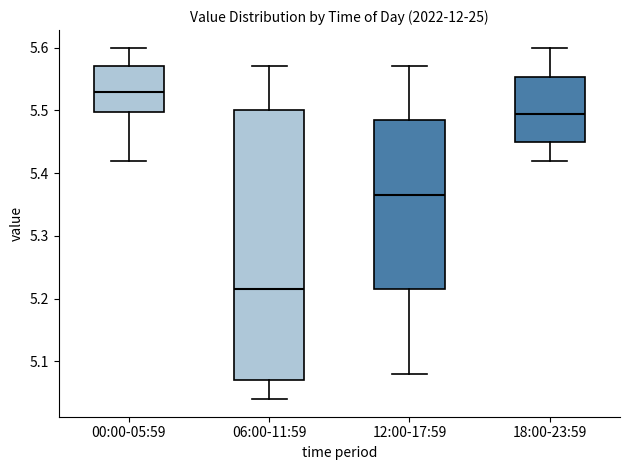

Which box's median line is the highest?

00:00-05:59